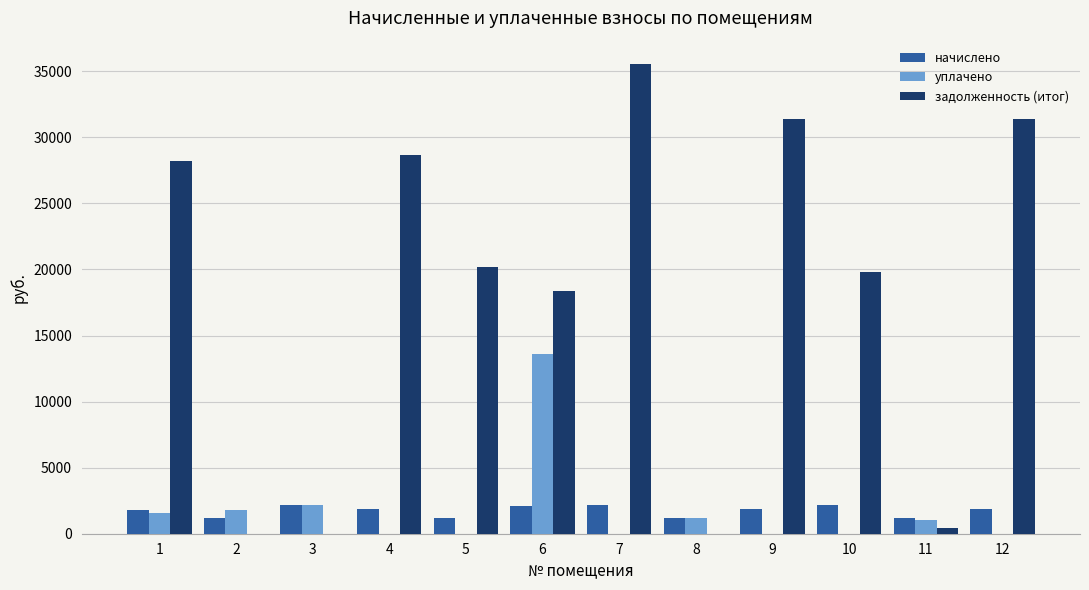

What is the spread (max minus min) of values at 4?

28647.8